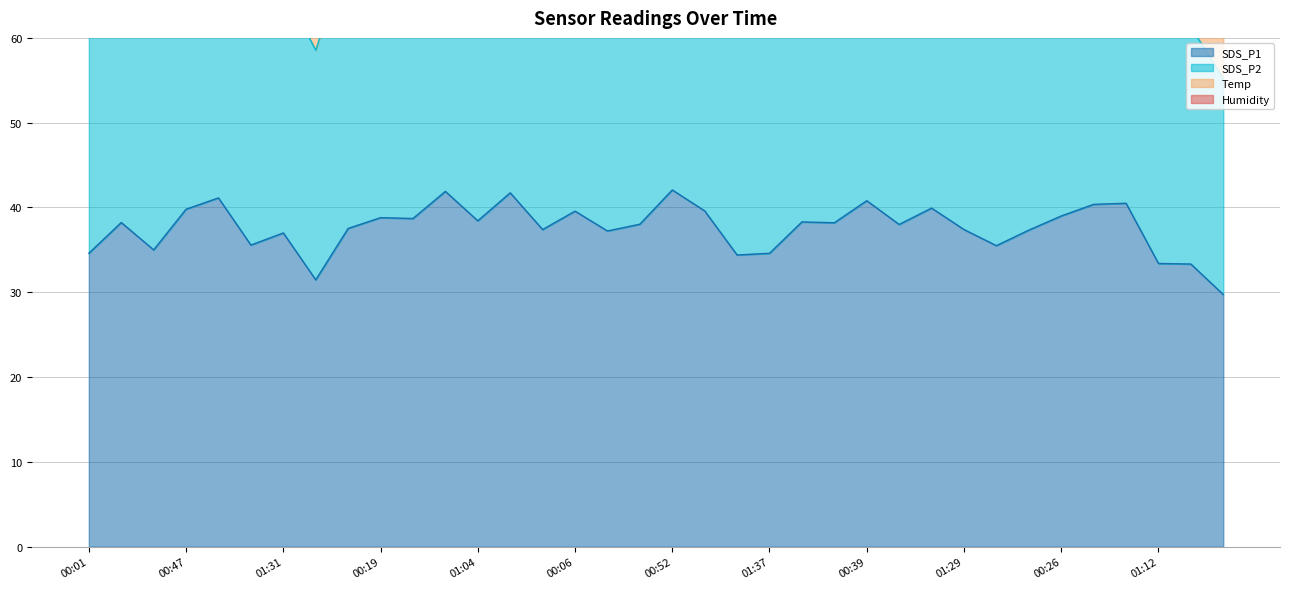

Which series has the largest total across all categories?

SDS_P1